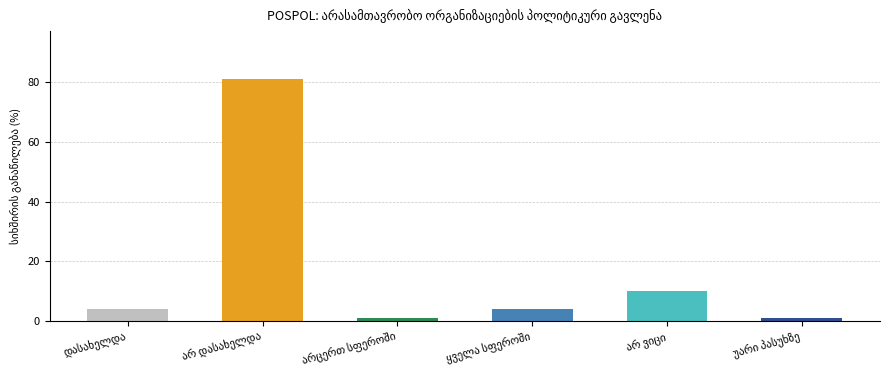

What is the value of the 2nd bar from the left?

81